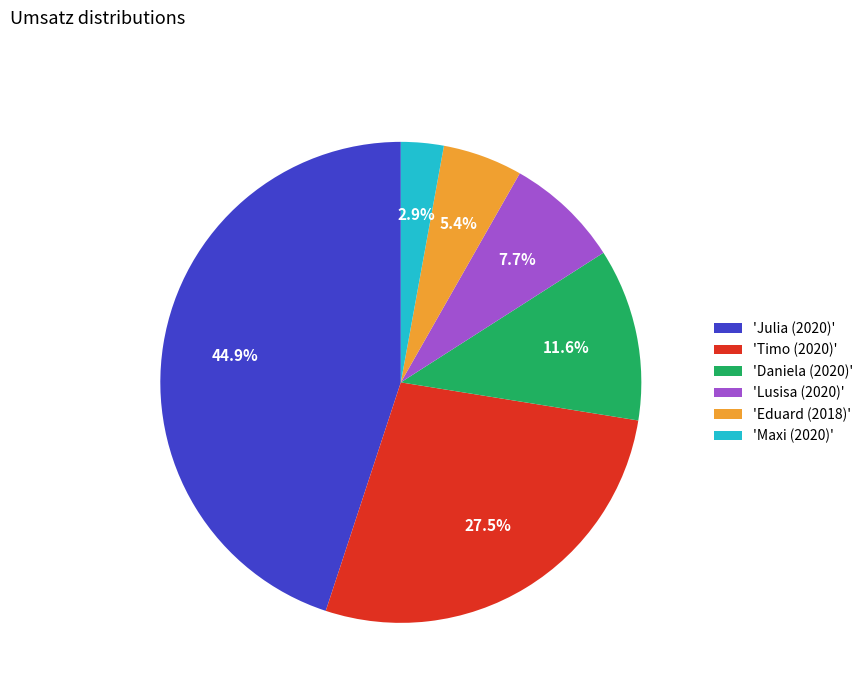

Which slice is the largest?

'Julia (2020)'